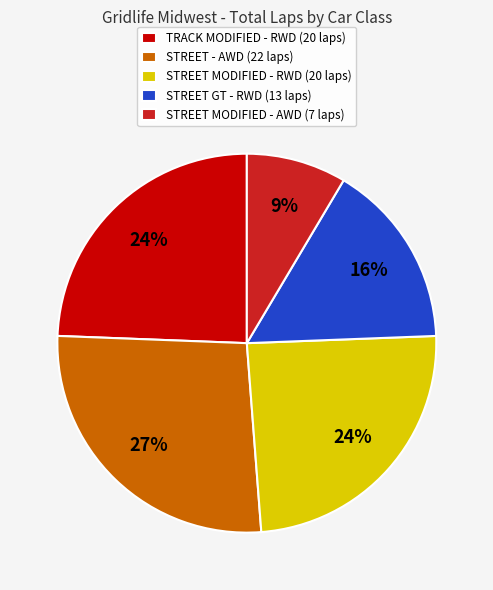

To the nearest percent, what is the difference between the largest and smallest slice percentages?

18%